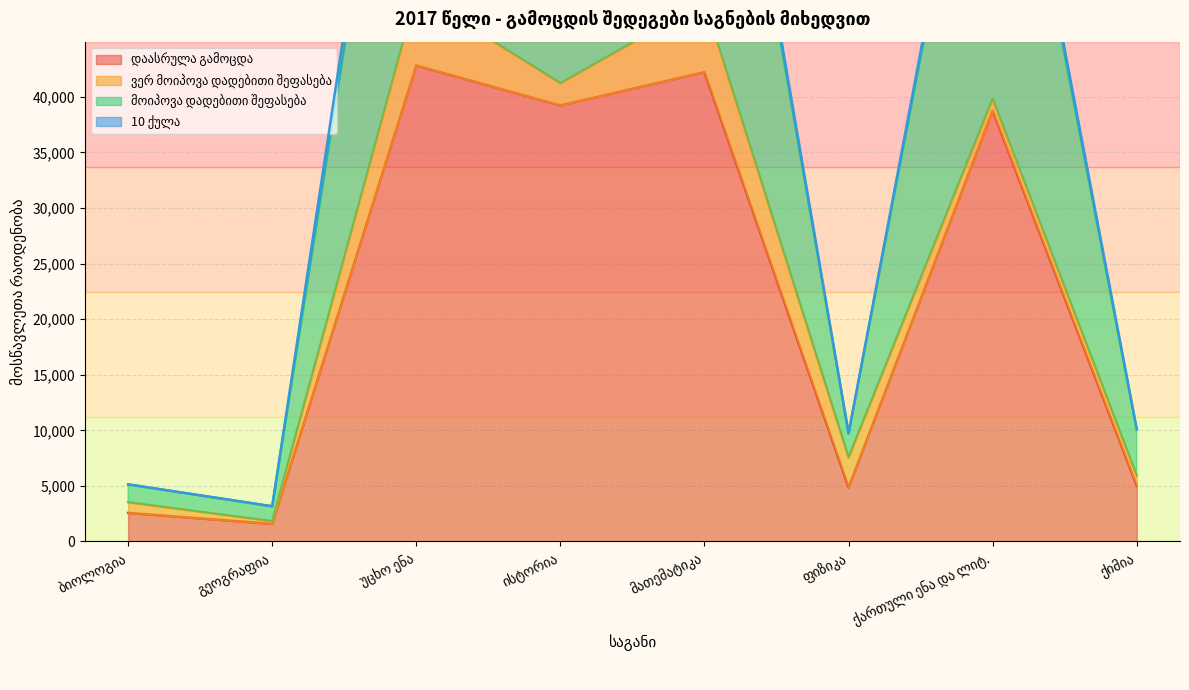

Does the chart display data point markers on the line(s)?

No